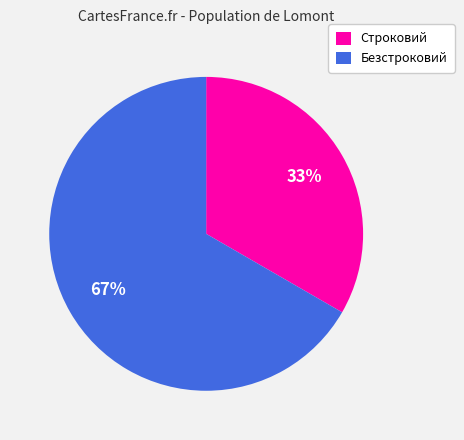

Is it true that Строковий is 33% of the pie?

True